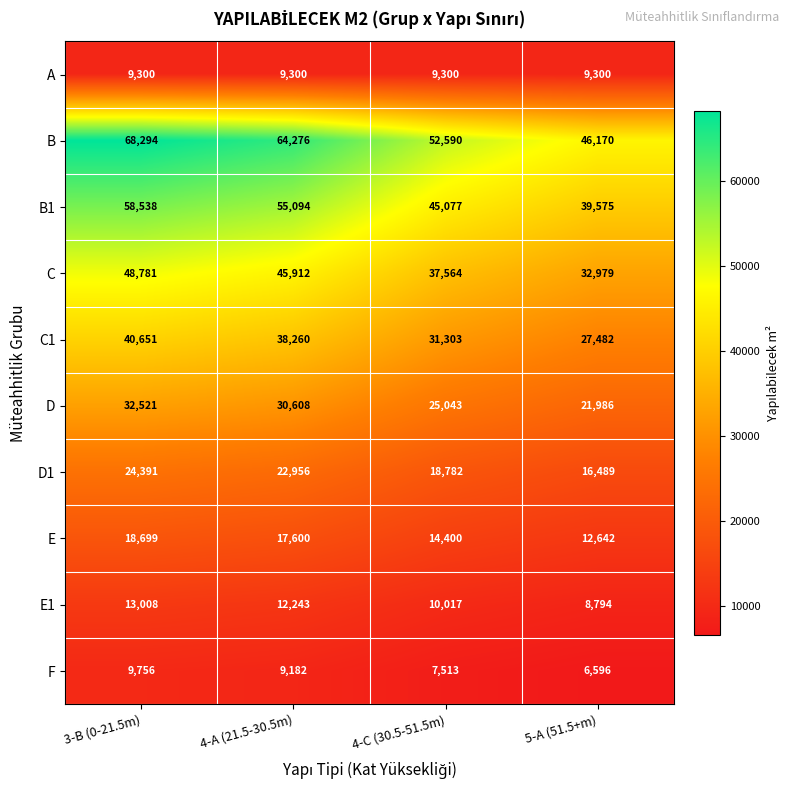

True or false: D1 has a value of 24391 at 3-B (0-21.5m).

True